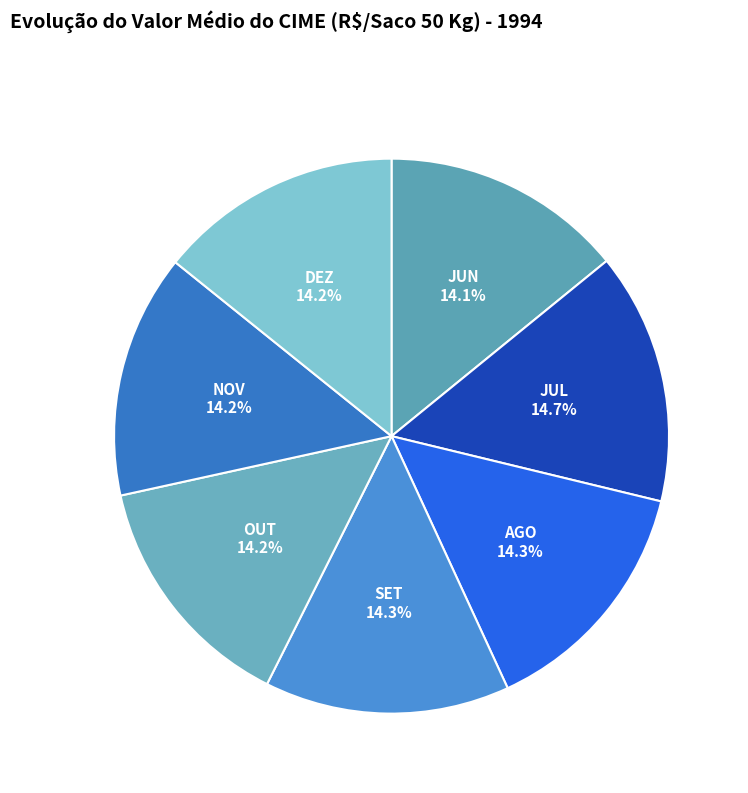

To the nearest percent, what is the combined percentage of JUL and AGO?

29%